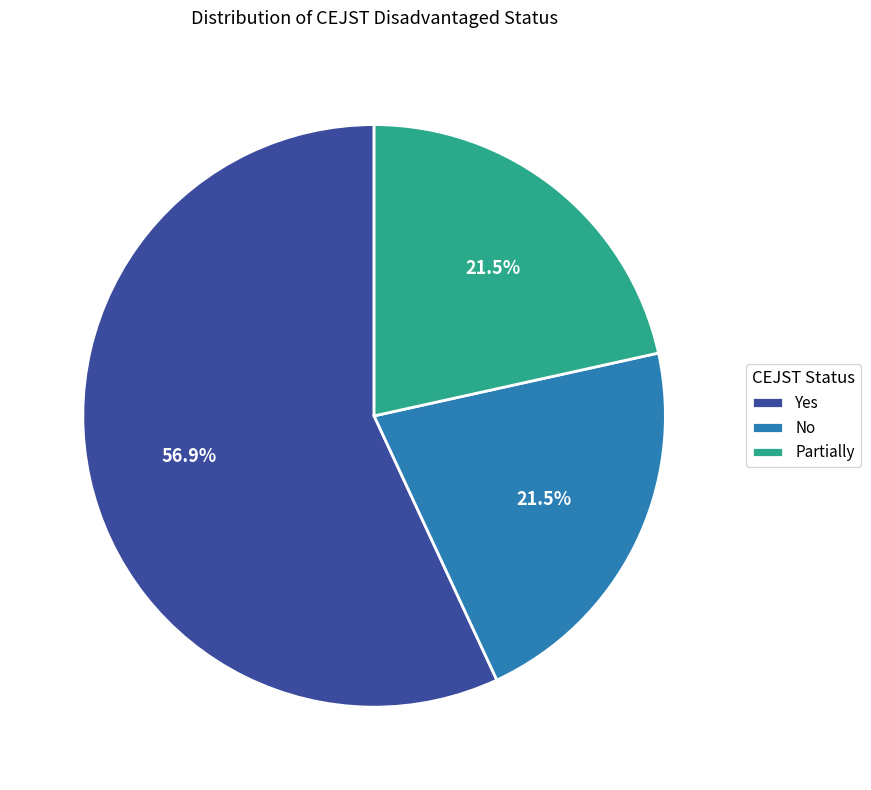

To the nearest percent, what is the average slice percentage?

33%